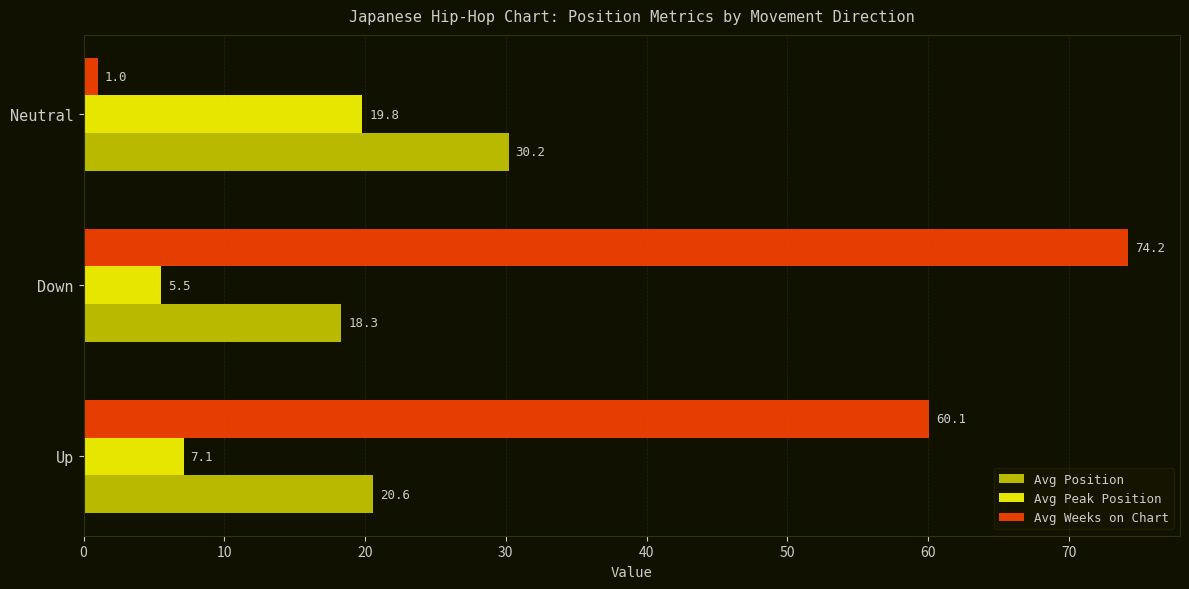

Which category has the lowest value across all series?

Neutral